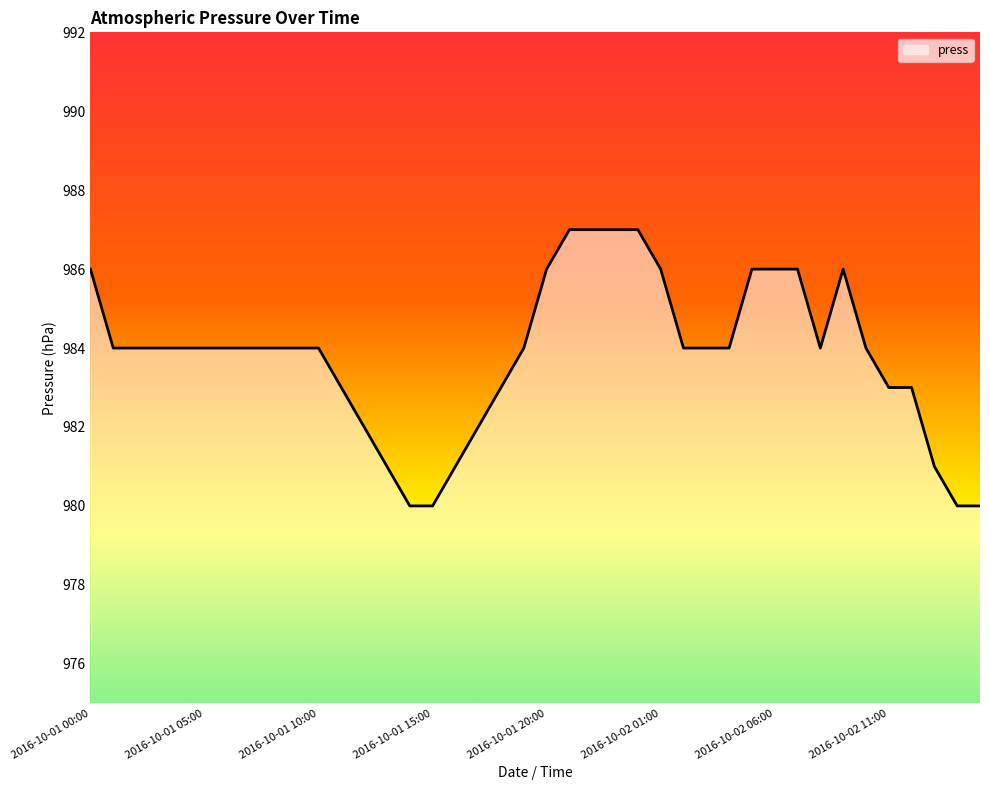

What is the maximum value shown in the chart?

987